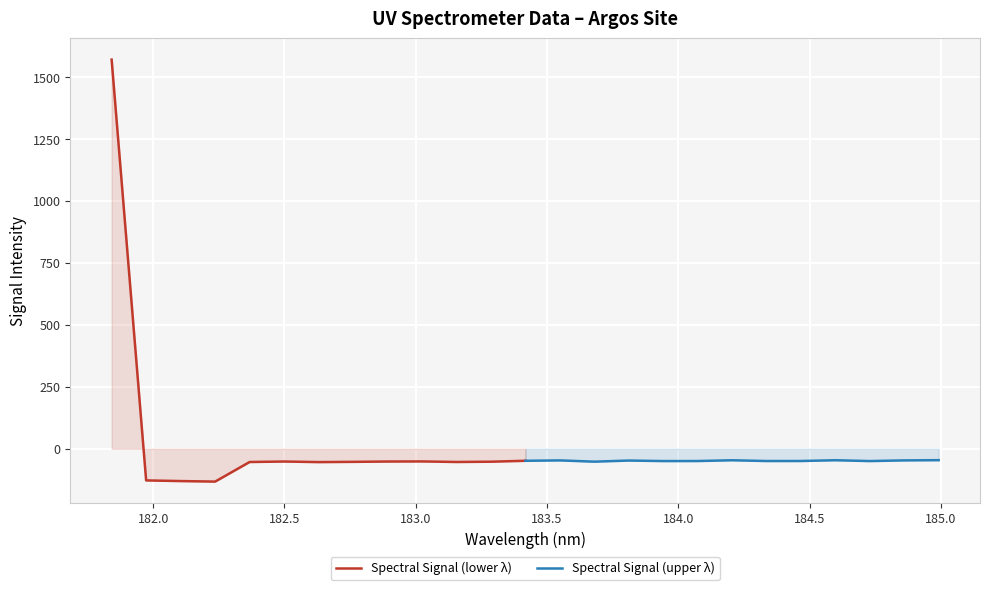

True or false: Spectral Signal (lower λ) has more than 2 interior local peaks.

False